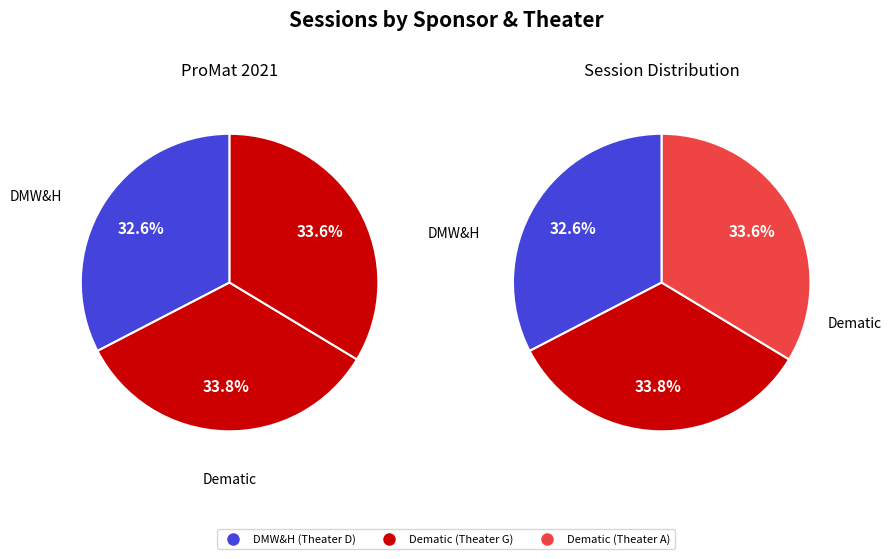

Does Dematic (Theater G) account for over 50% of the chart?

No